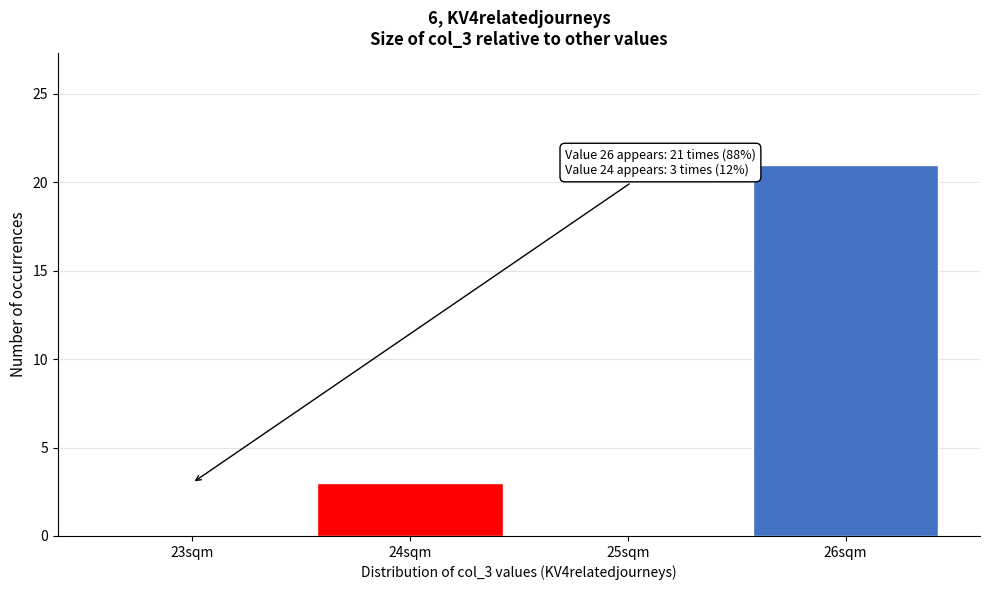

Reading left to right, transcribe all the data shown in this chart.

23sqm=0	24sqm=3	25sqm=0	26sqm=21